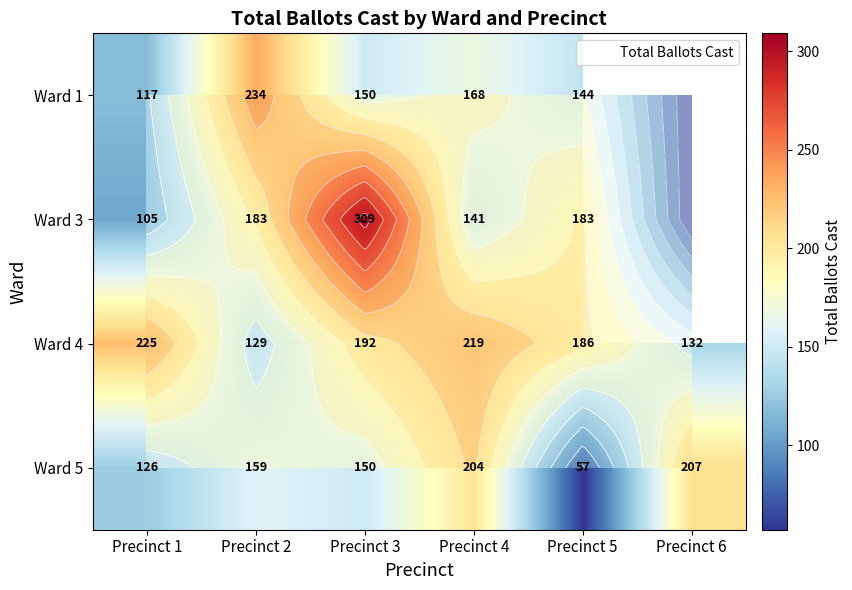

The value of Ward 3 at Precinct 6 is 143. True or false?

False